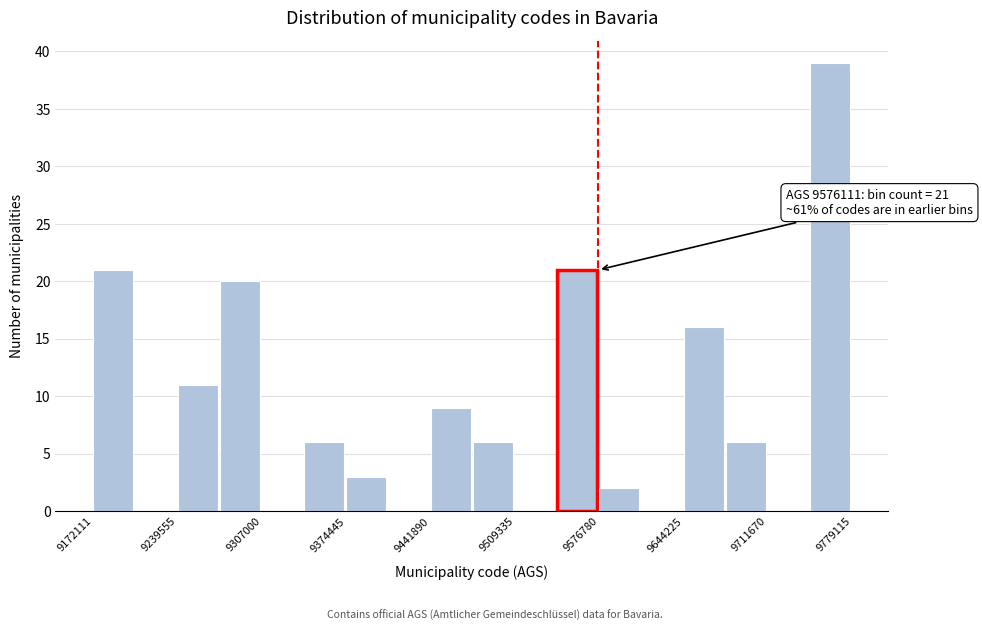

Read against the x-axis, roughly where is the centre of the tallest bar?

9760000